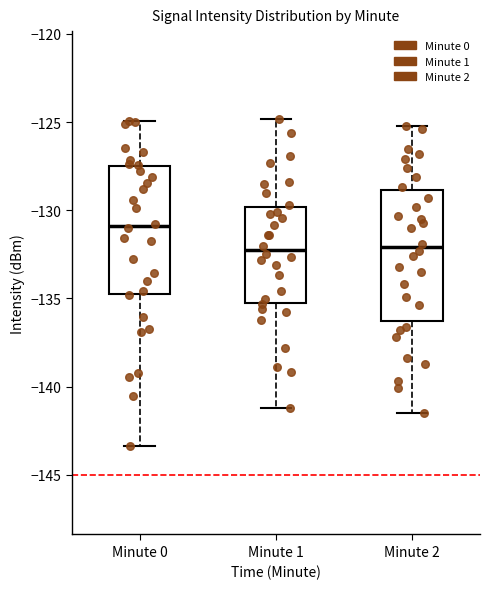

Reading left to right, transcribe this box plot: for each box, give where its median line is, the range the box spans, and where its two whiskers end, as read against the y-axis. The values are not printed on the chart, so give them approximately, as read against the axis.

Minute 0: median -131.0, box -135.0 to -127.5, whiskers -143.5 to -125.0
Minute 1: median -132.5, box -135.0 to -130.0, whiskers -141.0 to -125.0
Minute 2: median -132.0, box -136.5 to -129.0, whiskers -141.5 to -125.0